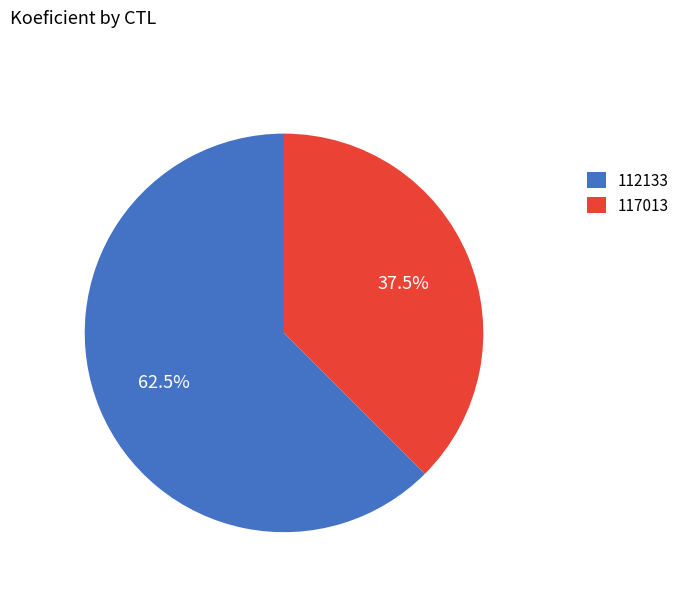

How many slices are in this pie chart?

2